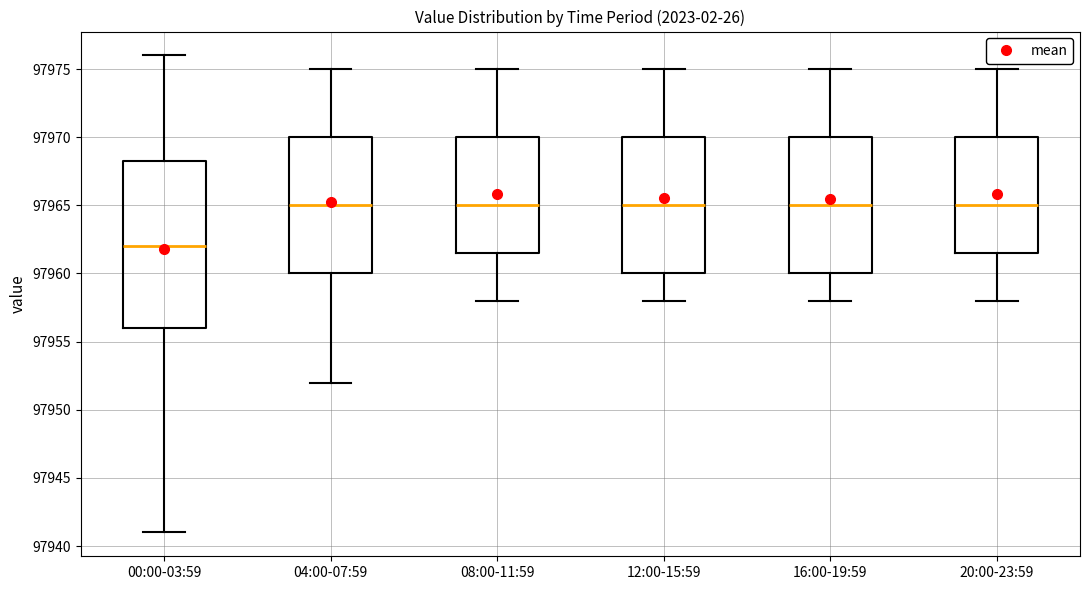

Which box is the tallest, from its lower edge to its upper edge?

00:00-03:59